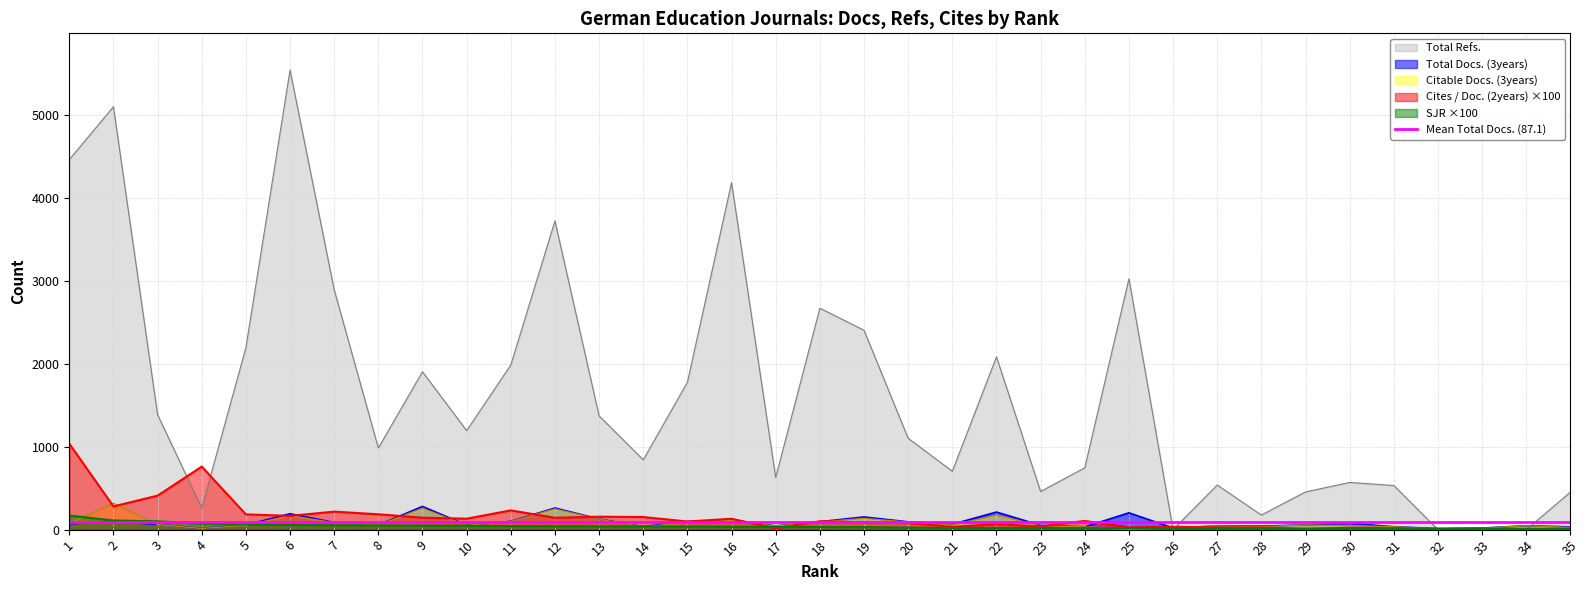

Which series has the widest spread of values?

Total Refs.